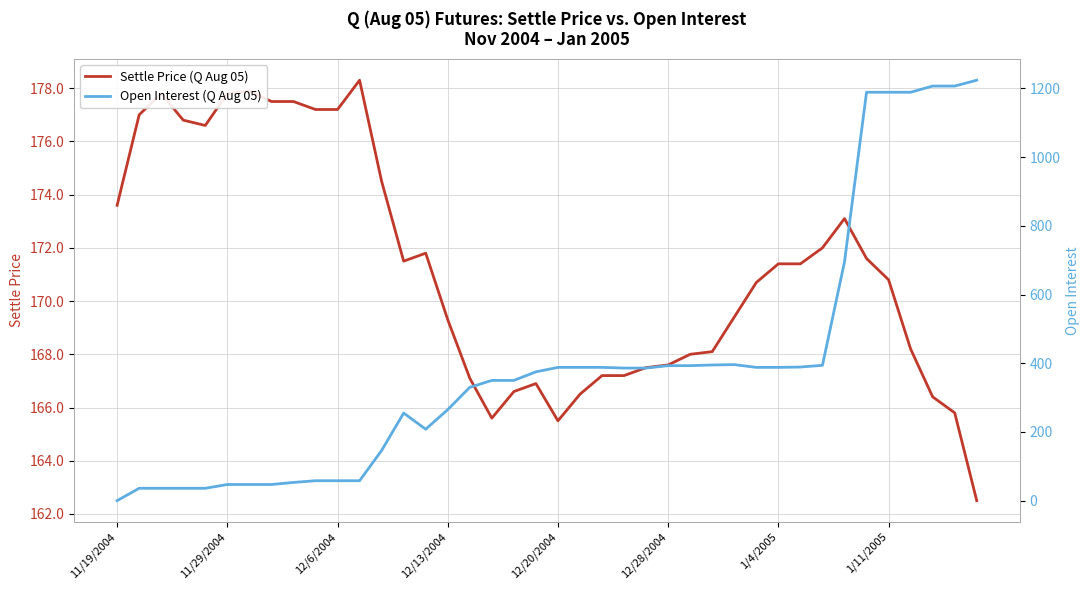

Which series changed the most between 19 and 37?

Open Interest (Q Aug 05)